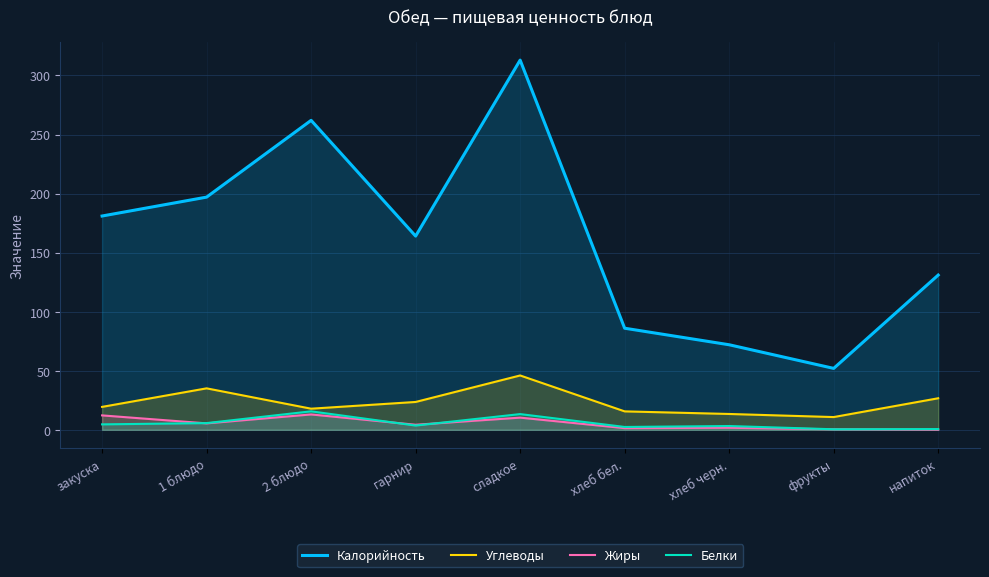

What is the difference between the Калорийность values at хлеб черн. and фрукты?

20.0